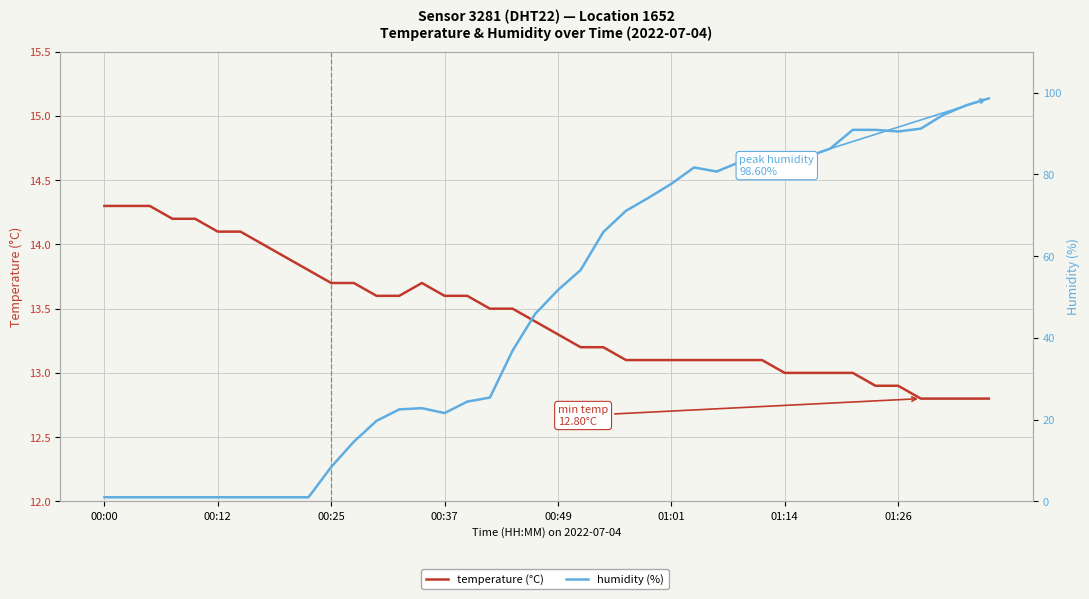

Between 29 and 31, which is larger?

29